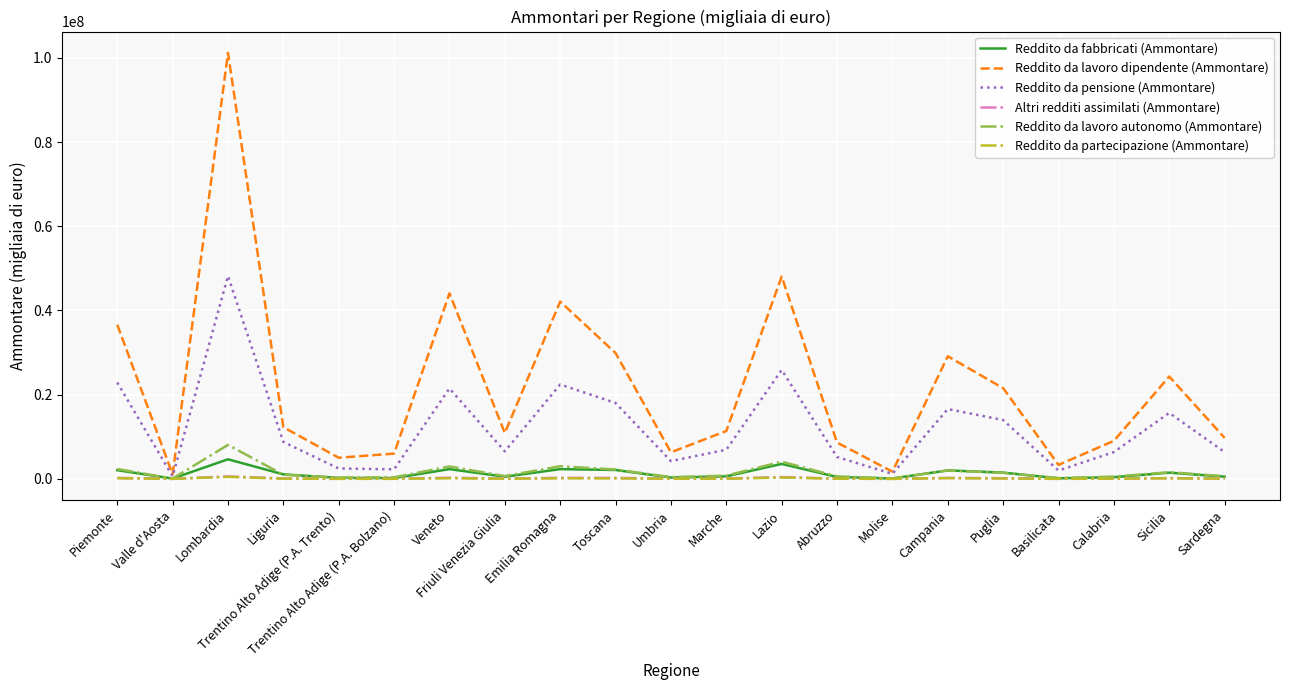

Is this an area chart (filled region under the line)?

No